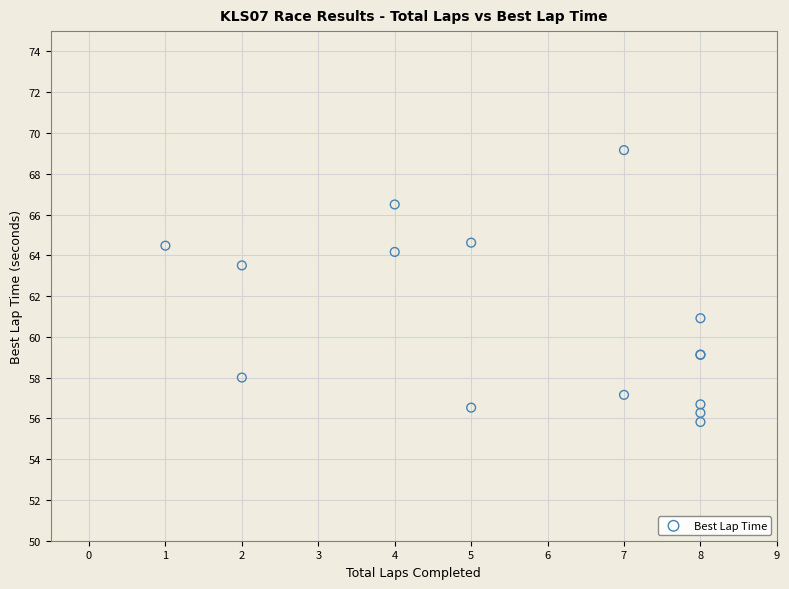

What Y value in the scatter plot is closest to 62?

60.9